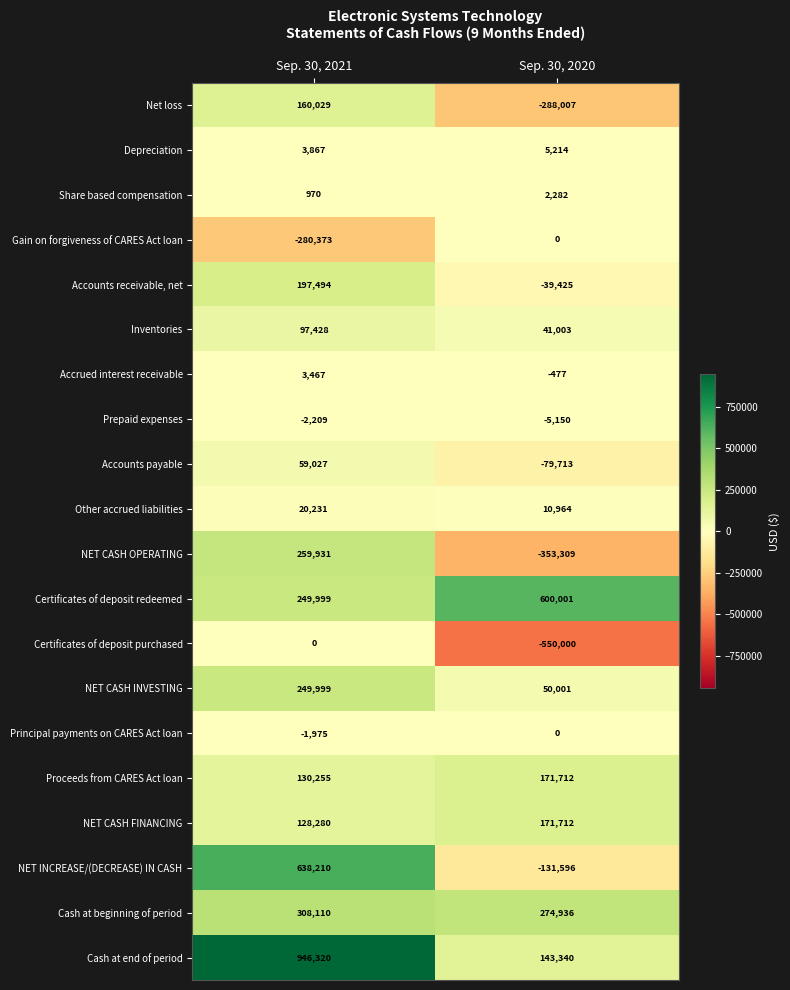

Which series has the widest spread of values?

Cash at end of period